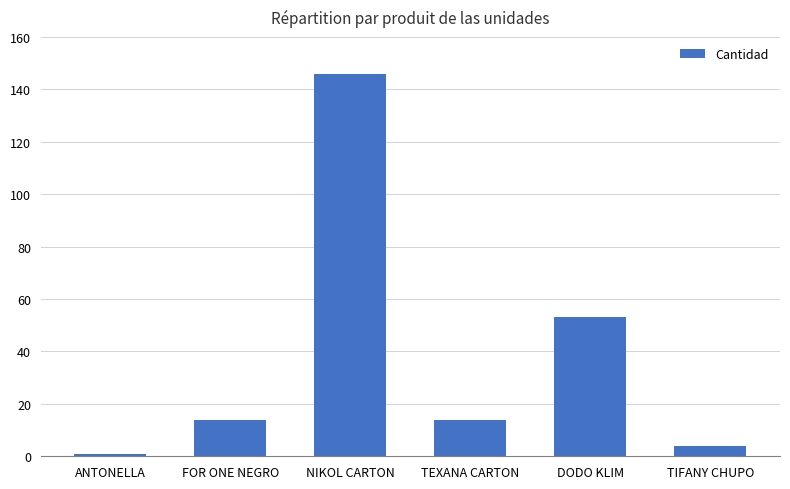

Where is the data nearest to the value 73?

DODO KLIM